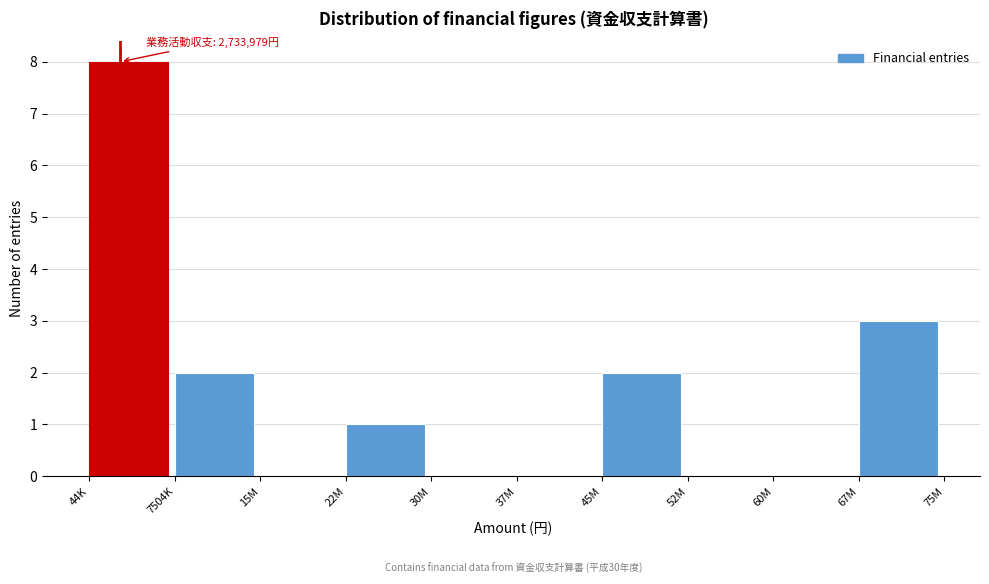

Reading right to left, list all the values displayed in this chart.

67M=3	60M=0	52M=0	45M=2	37M=0	30M=0	22M=1	15M=0	7504K=2	44K=8